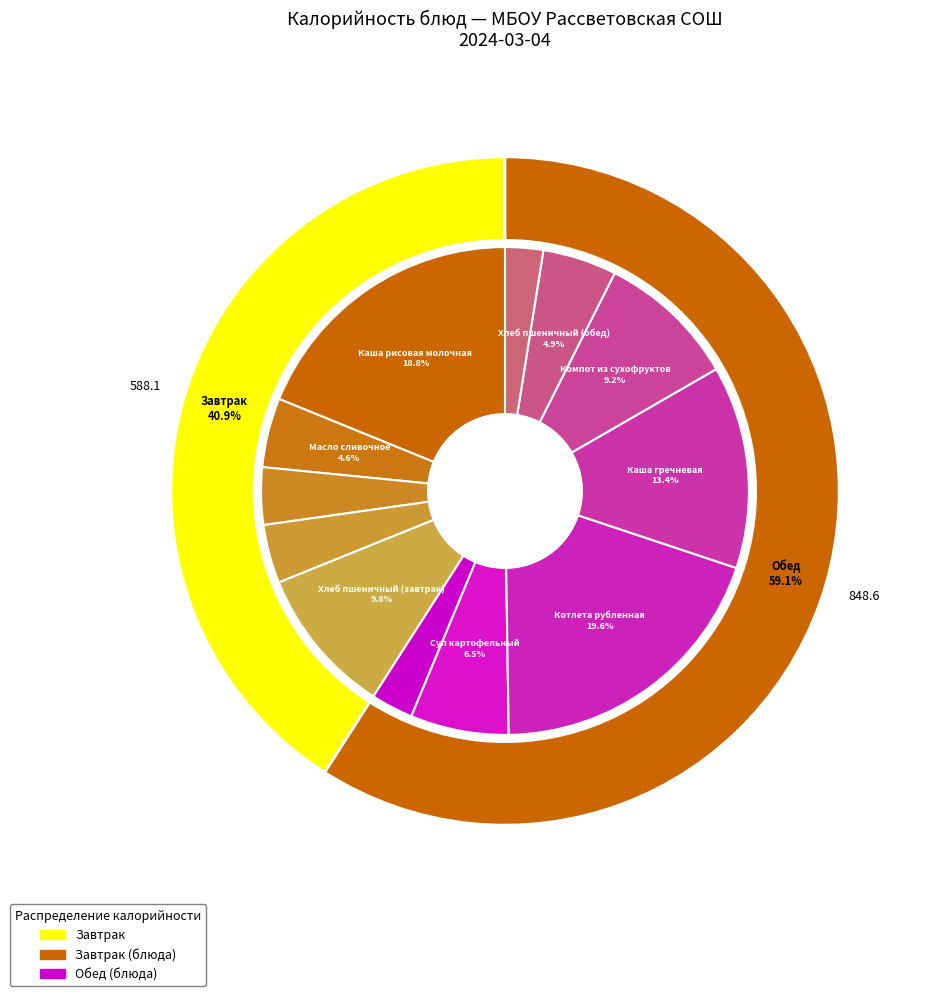

The Хлеб пшеничный (обед) slice represents 1% of the pie. True or false?

False